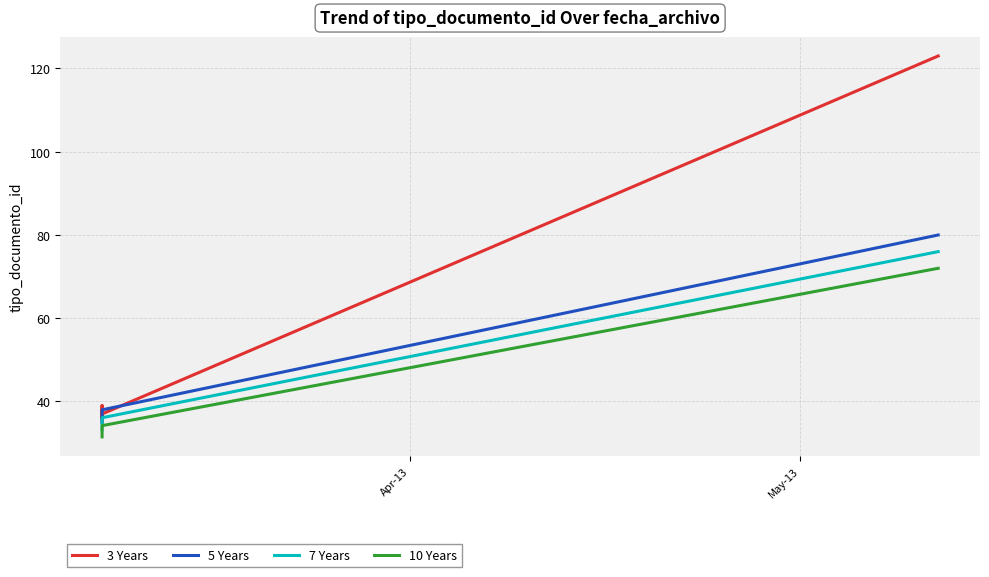

What are all the series names shown in the legend?

3 Years, 5 Years, 7 Years, 10 Years